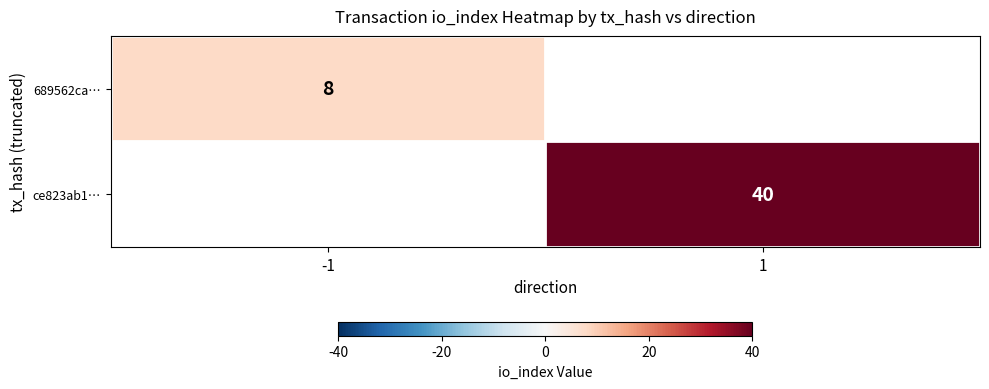

True or false: 689562ca… has a value of 12.2 at -1.

False